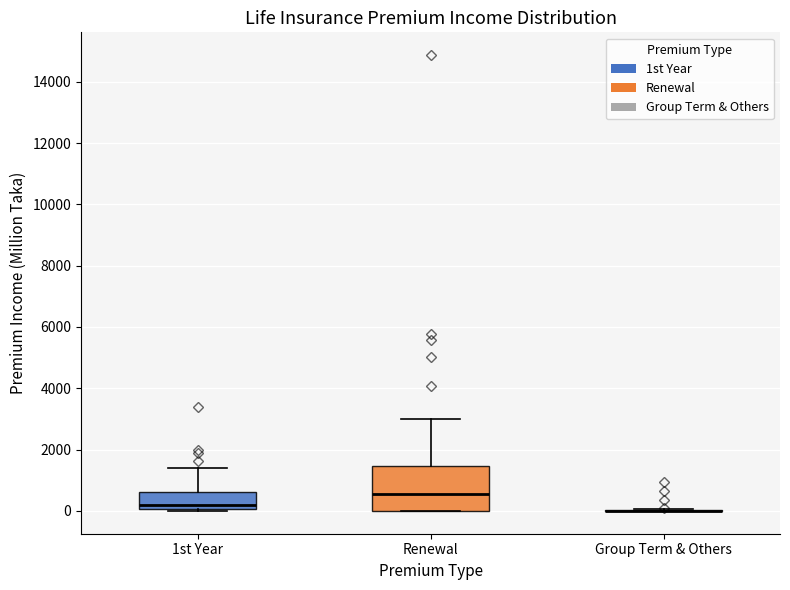

Reading left to right, transcribe this box plot: for each box, give where its median line is, the range the box spans, and where its two whiskers end, as read against the y-axis. The values are not printed on the chart, so give them approximately, as read against the axis.

1st Year: median 200, box 0 to 600, whiskers 0 to 1400
Renewal: median 600, box 0 to 1400, whiskers 0 to 3000
Group Term & Others: box collapsed to a line at 0, whiskers 0 to 0